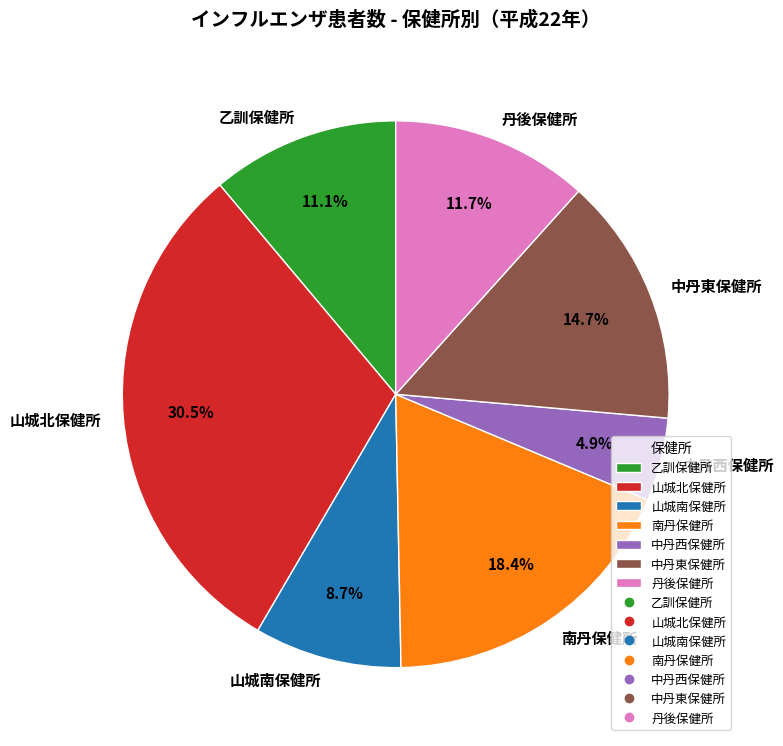

The 中丹西保健所 slice represents 5% of the pie. True or false?

True